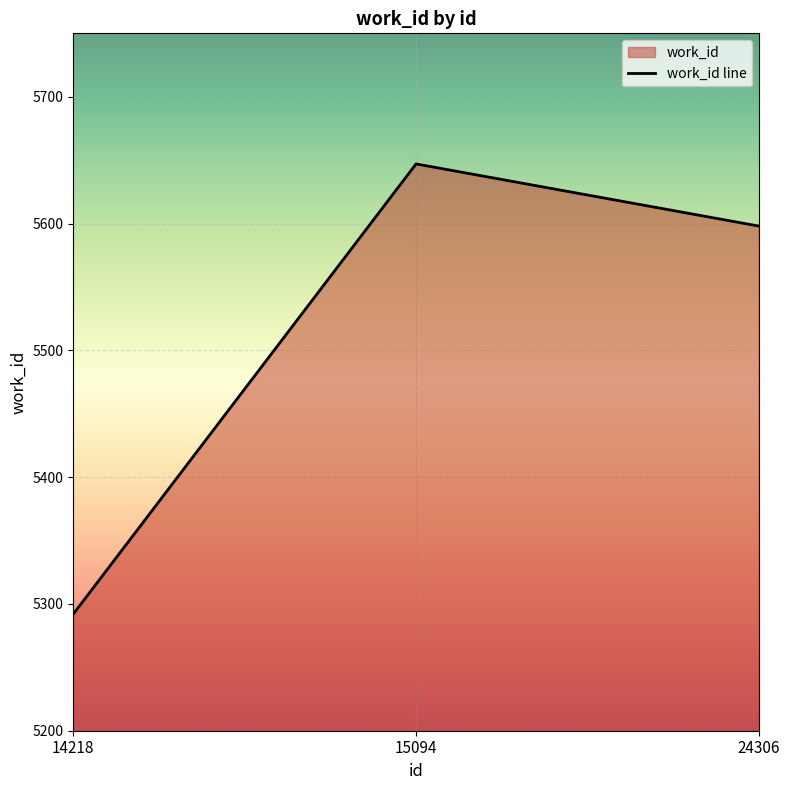

How many data points does each series have?

3